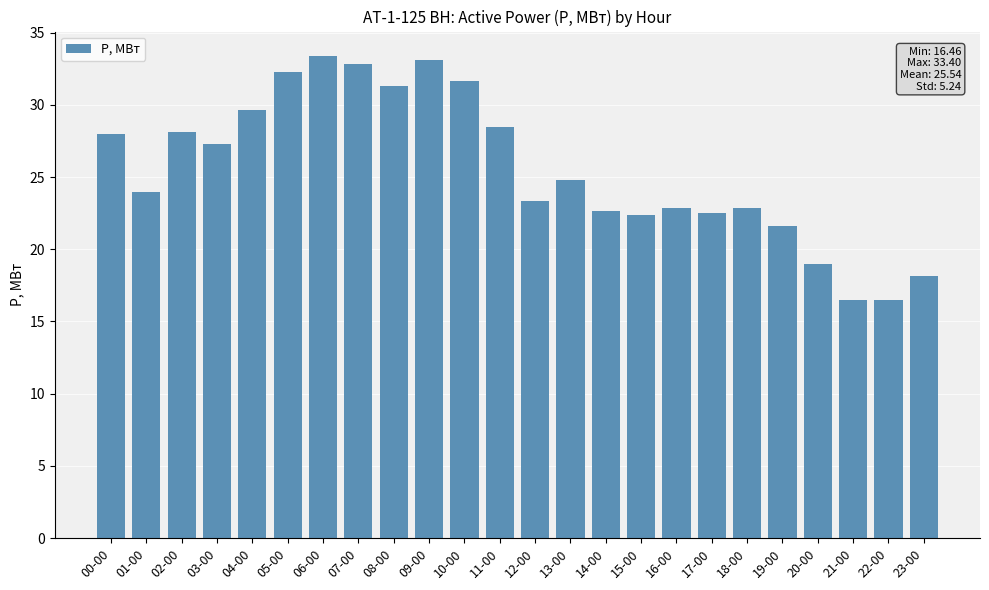

What is the sum of the values at 23-00 and 05-00?

50.4